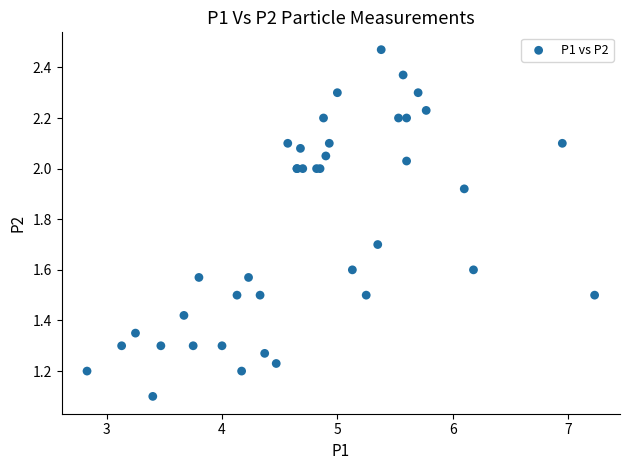

What Y value in the scatter plot is closest to 1?

1.1